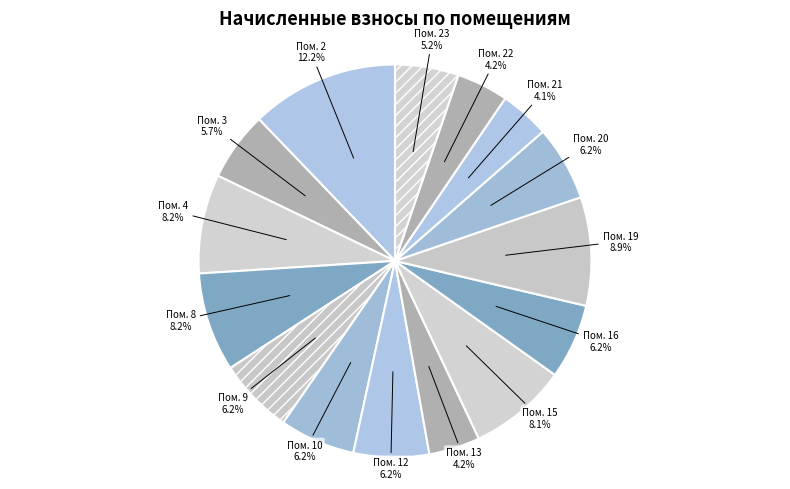

What is the largest slice in the pie chart?

Пом. 2